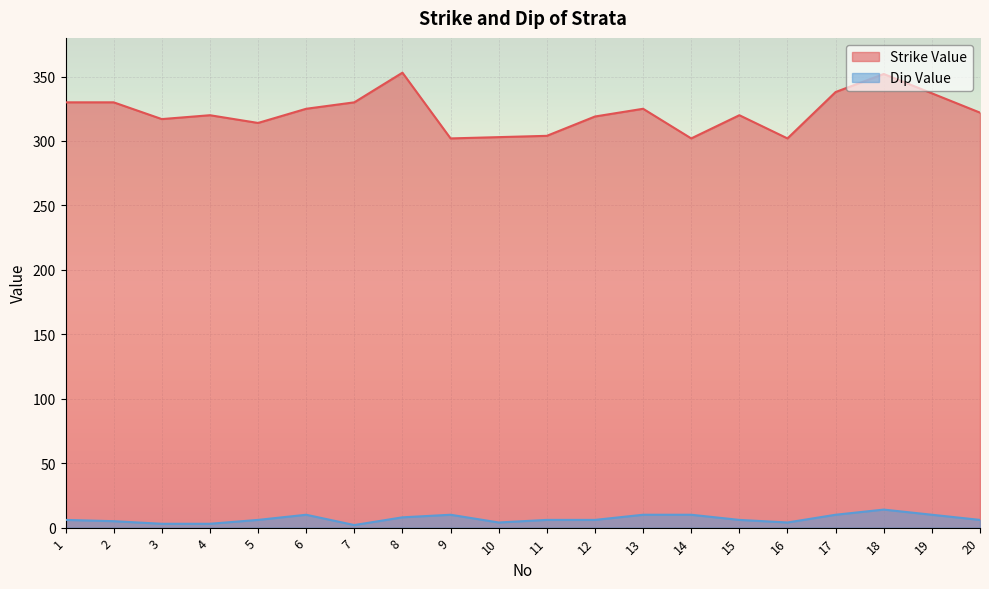

Reading right to left, extract all data points from this chart.

Strike Value: 322	337	352	338	302	320	302	325	319	304	303	302	353	330	325	314	320	317	330	330
Dip Value: 6	10	14	10	4	6	10	10	6	6	4	10	8	2	10	6	3	3	5	6